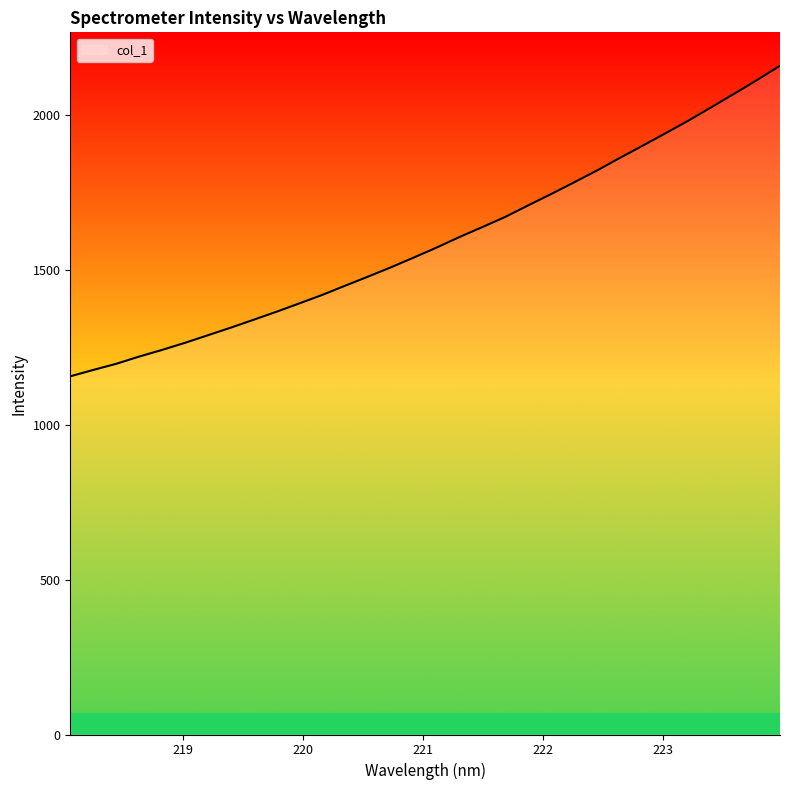

What is the minimum value shown in the chart?

1155.6